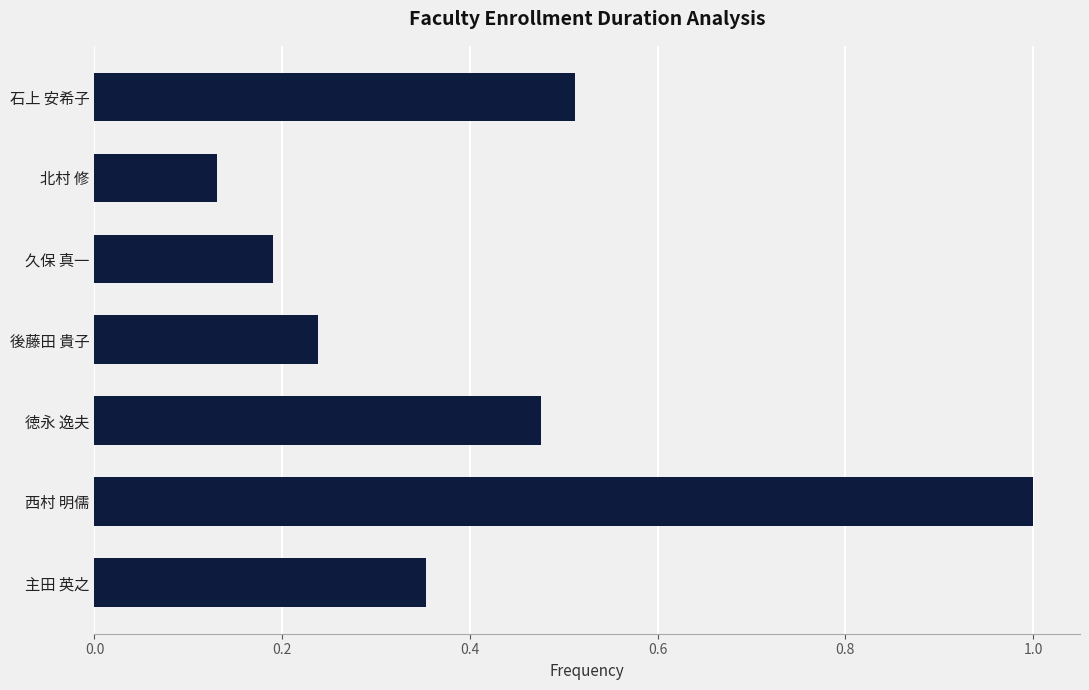

Rank the categories by value from highest to lowest.

西村 明儒, 石上 安希子, 徳永 逸夫, 主田 英之, 後藤田 貴子, 久保 真一, 北村 修